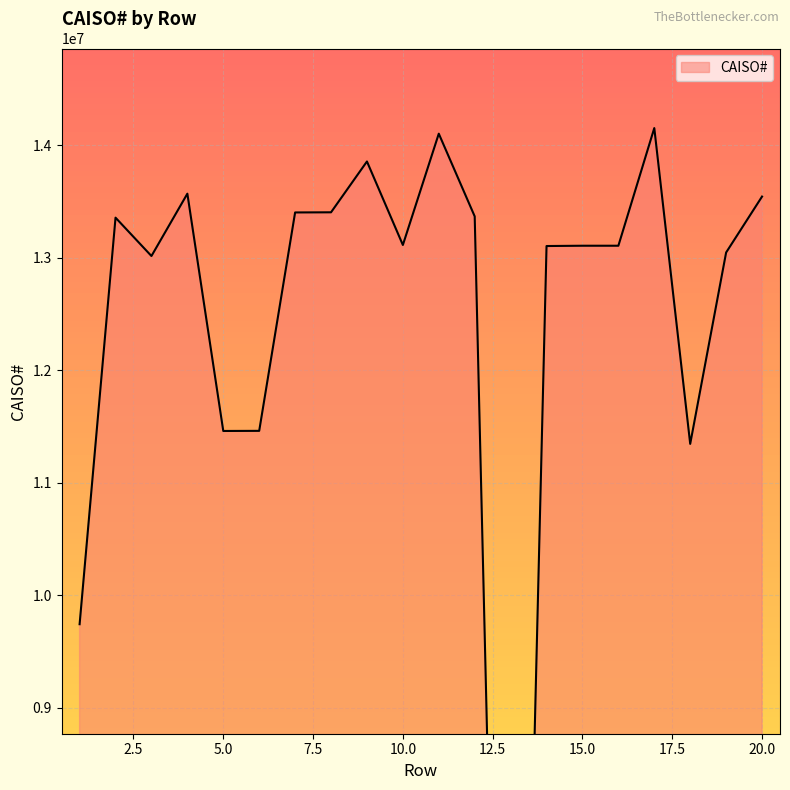

What is the approximate value at 15, to the nearest 100?

13108400